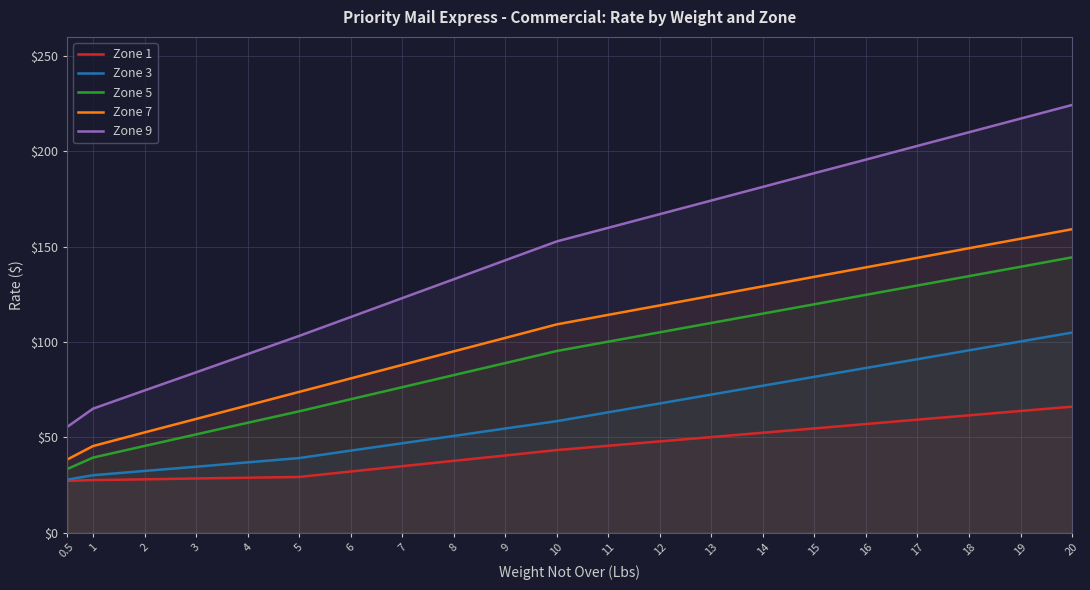

True or false: Zone 9 and Zone 1 cross at least once.

False